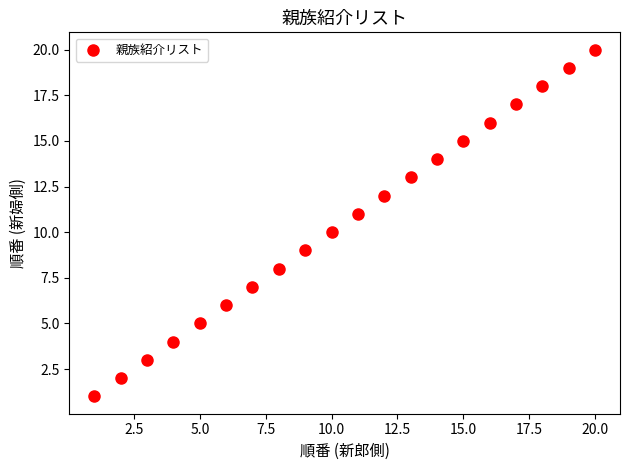

What is the range of X values (max minus min)?

19